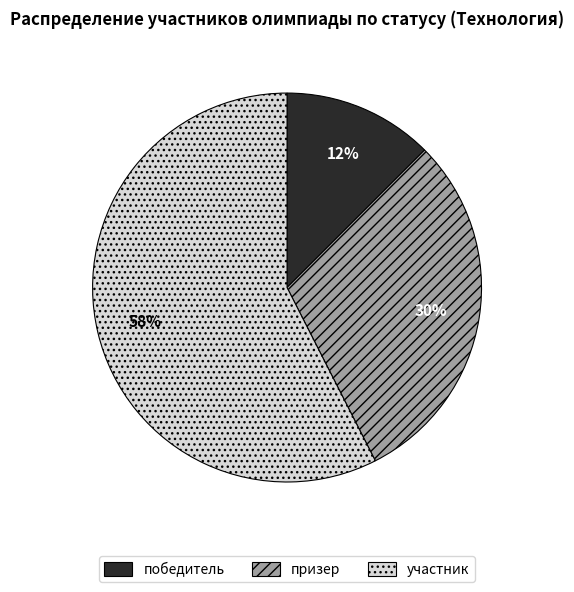

True or false: призер accounts for 45% of the total.

False